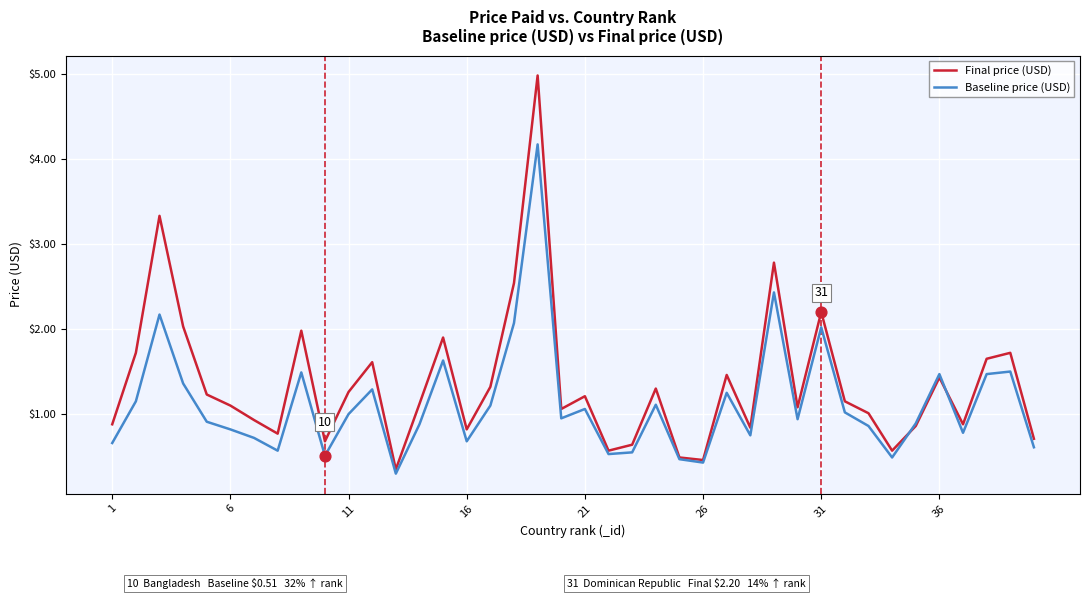

Which series has the largest range (max minus min)?

Final price (USD)